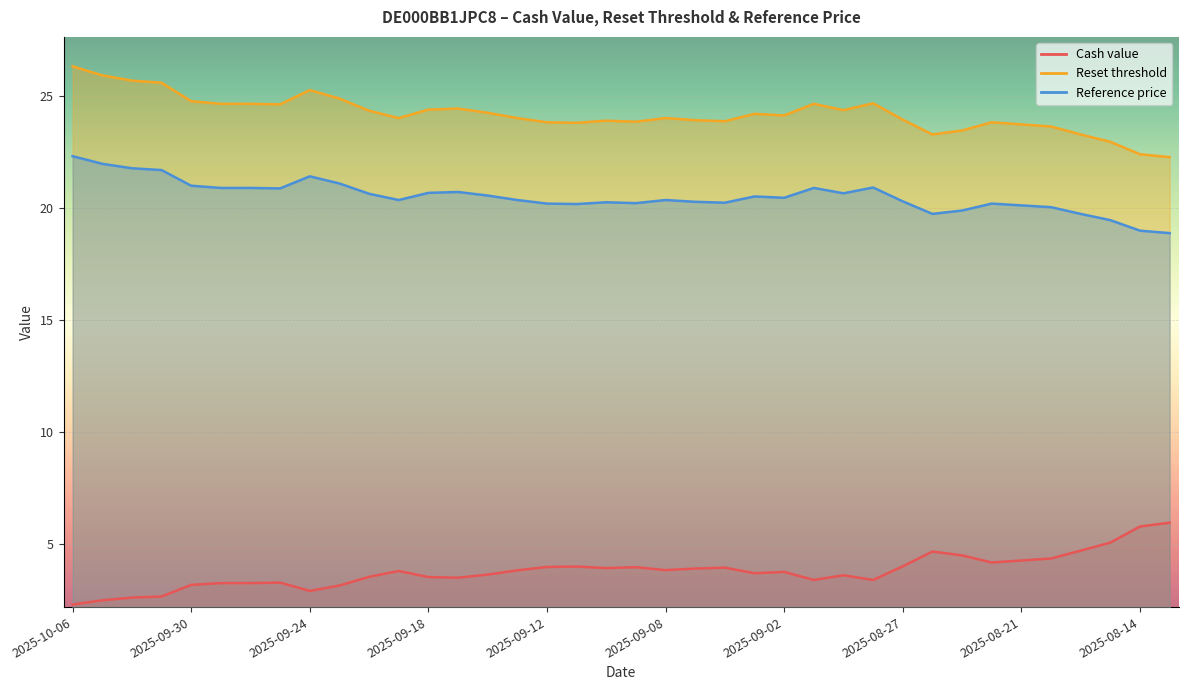

Is it true that Reset threshold equals 25.7 at 2025-10-02?

True